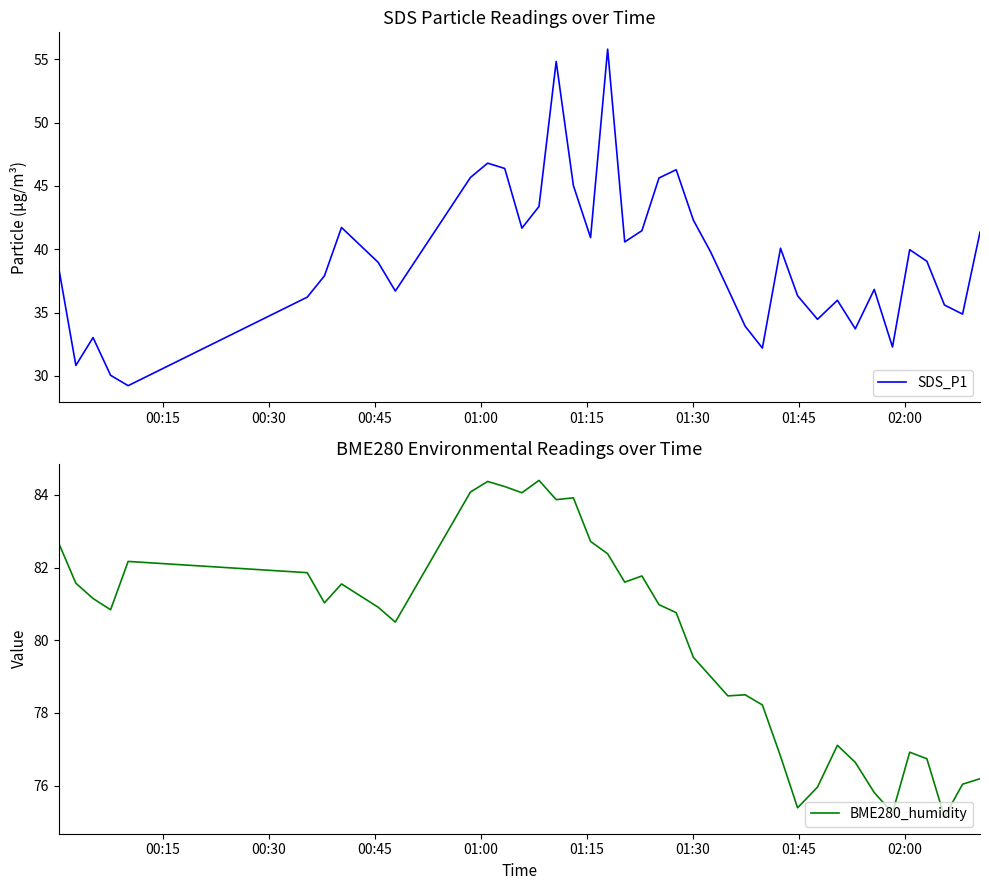

What is the highest value of the SDS_P1 series?

55.8